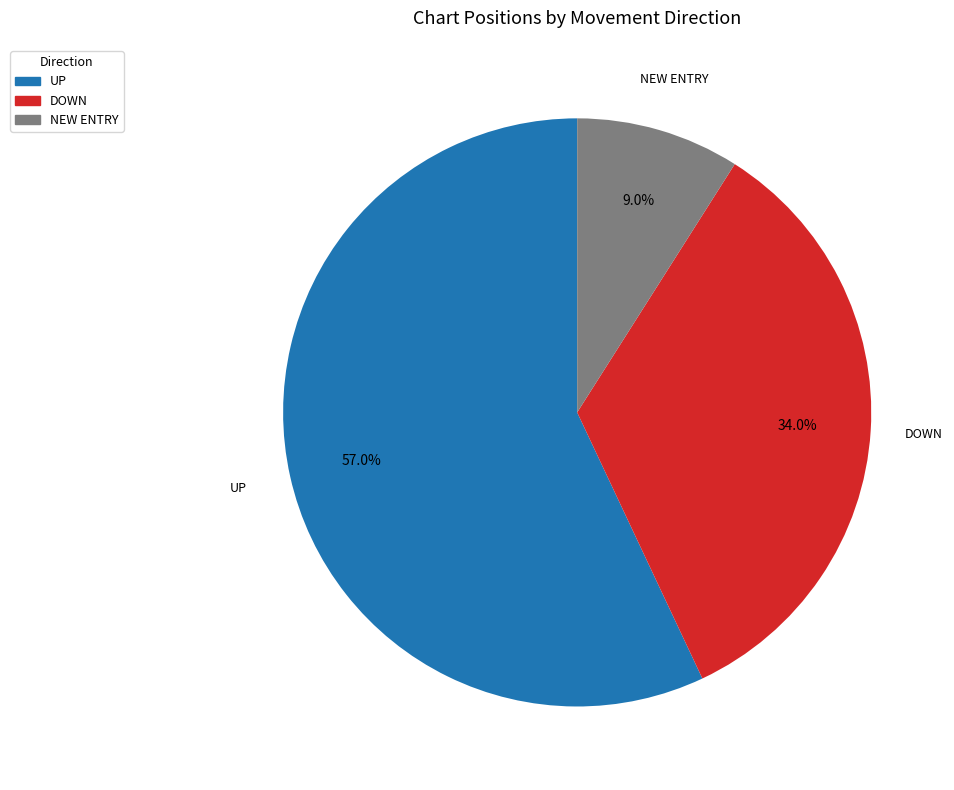

What is the majority slice?

UP